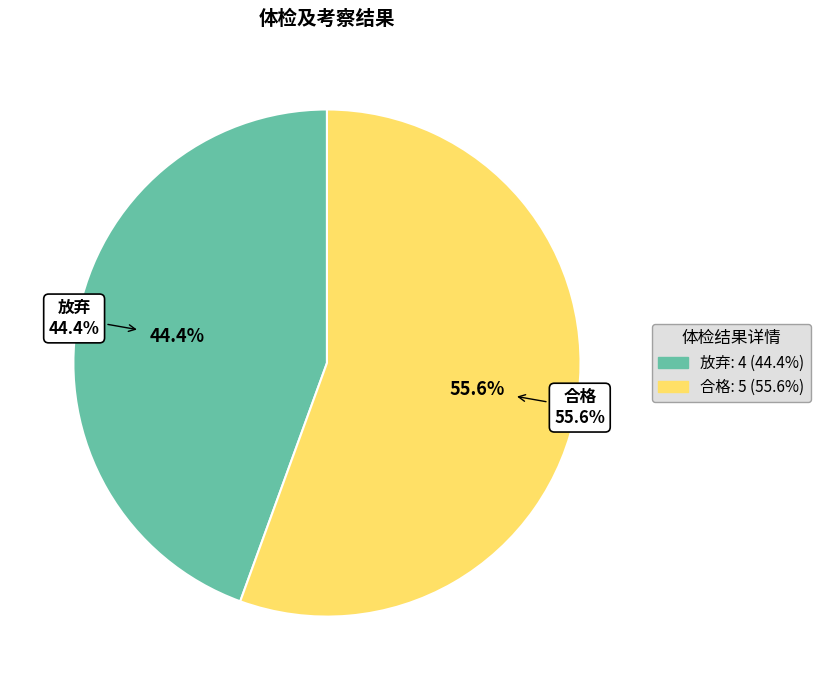

What is the total percentage of 合格 and 放弃?

100.0%